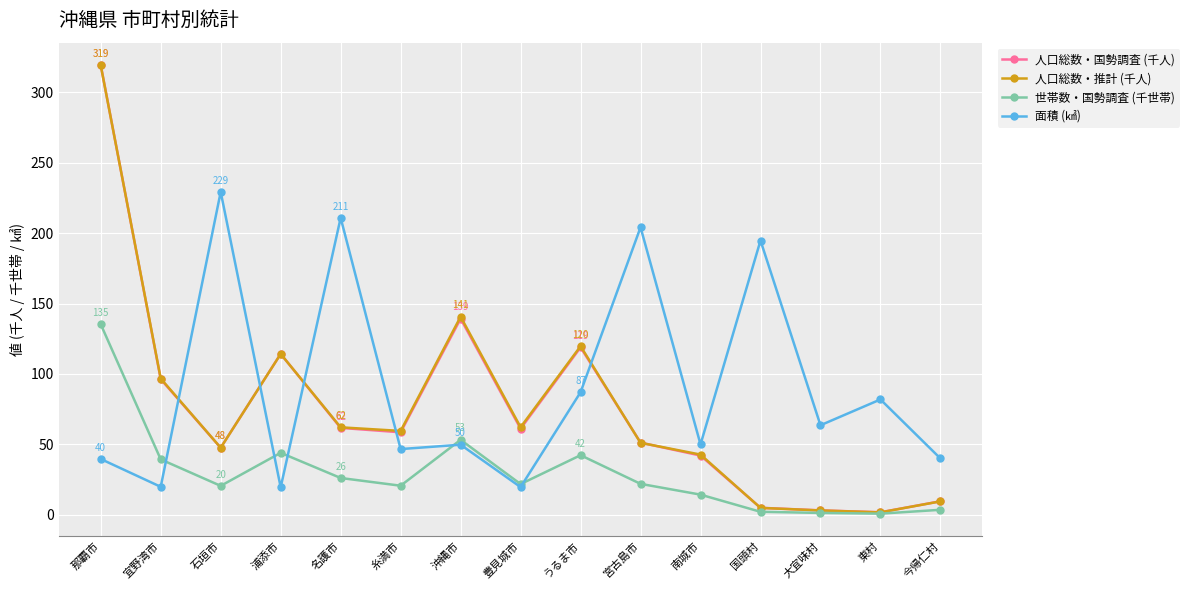

At which label does 人口総数・国勢調査 (千人) reach its peak?

那覇市